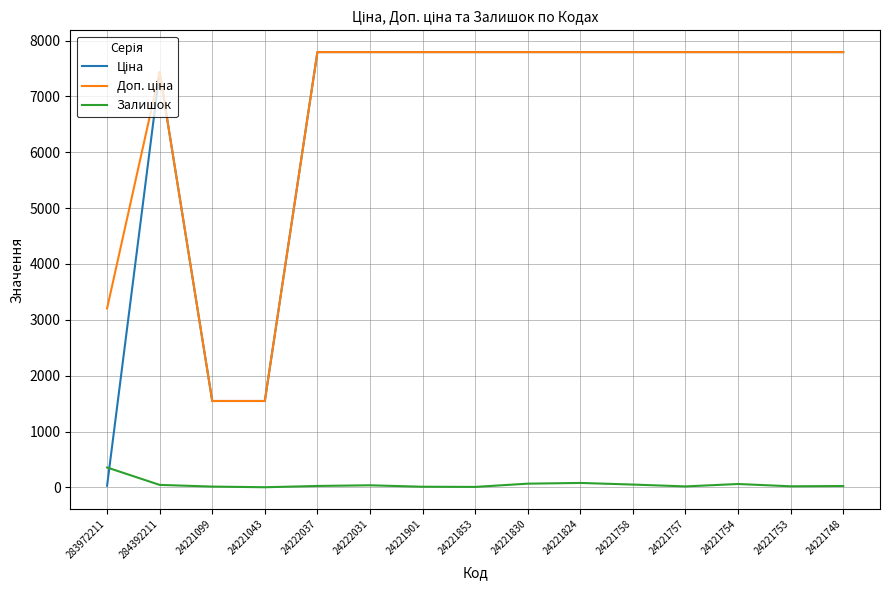

What is the minimum value shown in the chart?

4.0